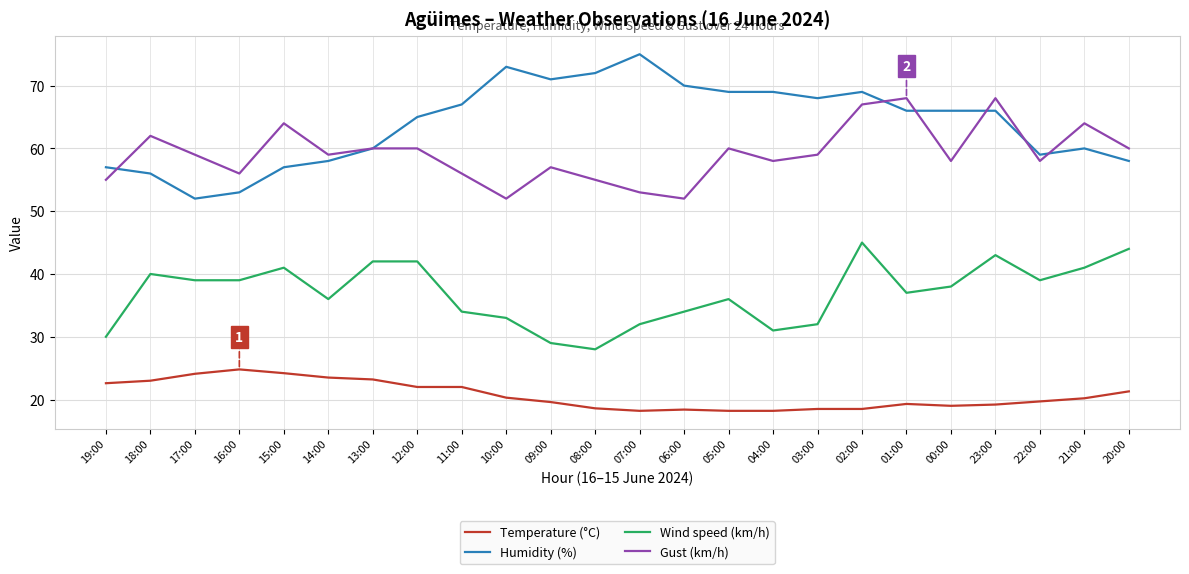

What are all the series names shown in the legend?

Temperature (°C), Humidity (%), Wind speed (km/h), Gust (km/h)